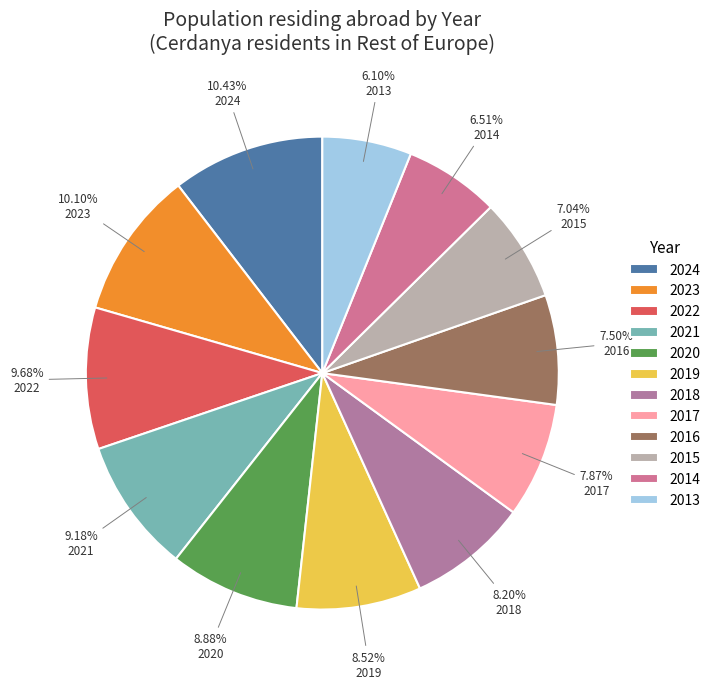

Combined, do 2015 and 2016 account for over 50%?

No